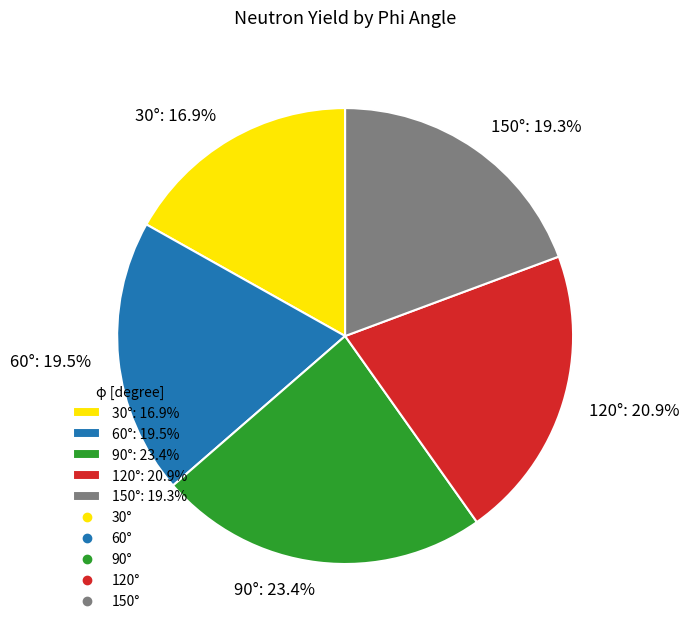

Do 60°: 19.5% and 30°: 16.9% together represent more than half of the pie?

No